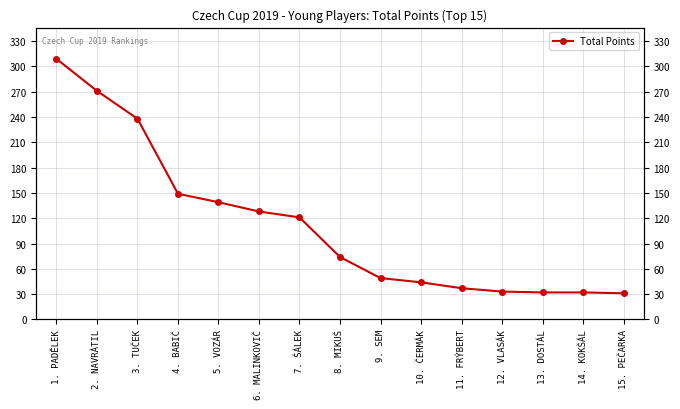

List the labels in order of value, smallest first.

15. PEČARKA, 13. DOSTÁL, 14. KOKŠÁL, 12. VLASÁK, 11. FRÝBERT, 10. ČERMÁK, 9. SEM, 8. MIKUŠ, 7. ŠÁLEK, 6. MALINKOVIČ, 5. VOZÁR, 4. BABIČ, 3. TUČEK, 2. NAVRÁTIL, 1. PADĚLEK